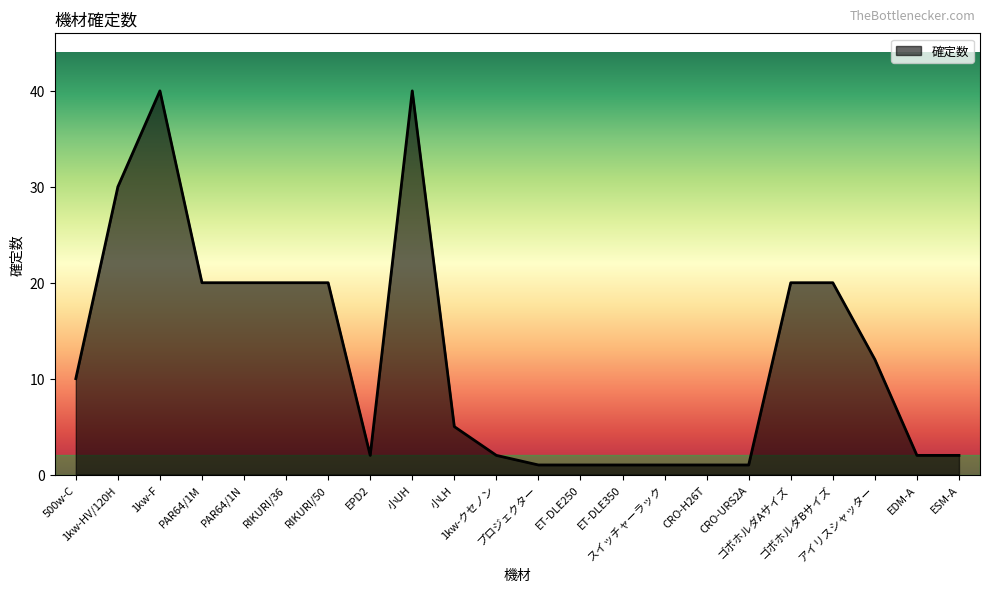

What is the greatest value displayed?

40